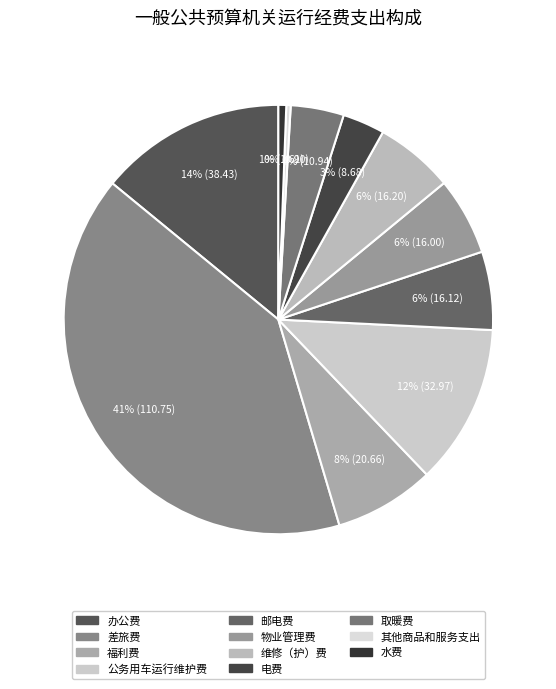

How many segments does this pie chart have?

11